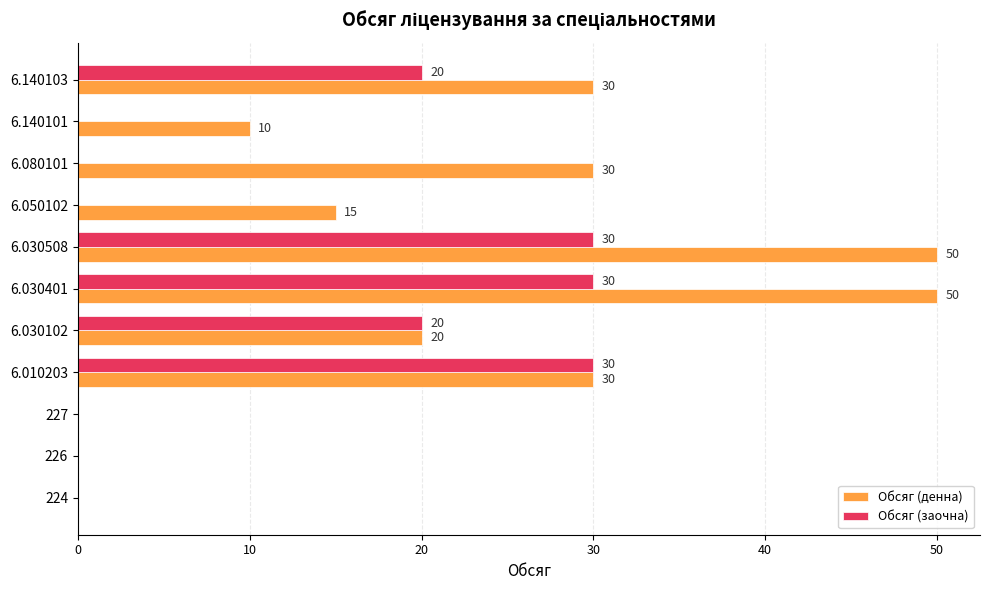

Which series changed the most between 6.010203 and 6.030508?

Обсяг (денна)